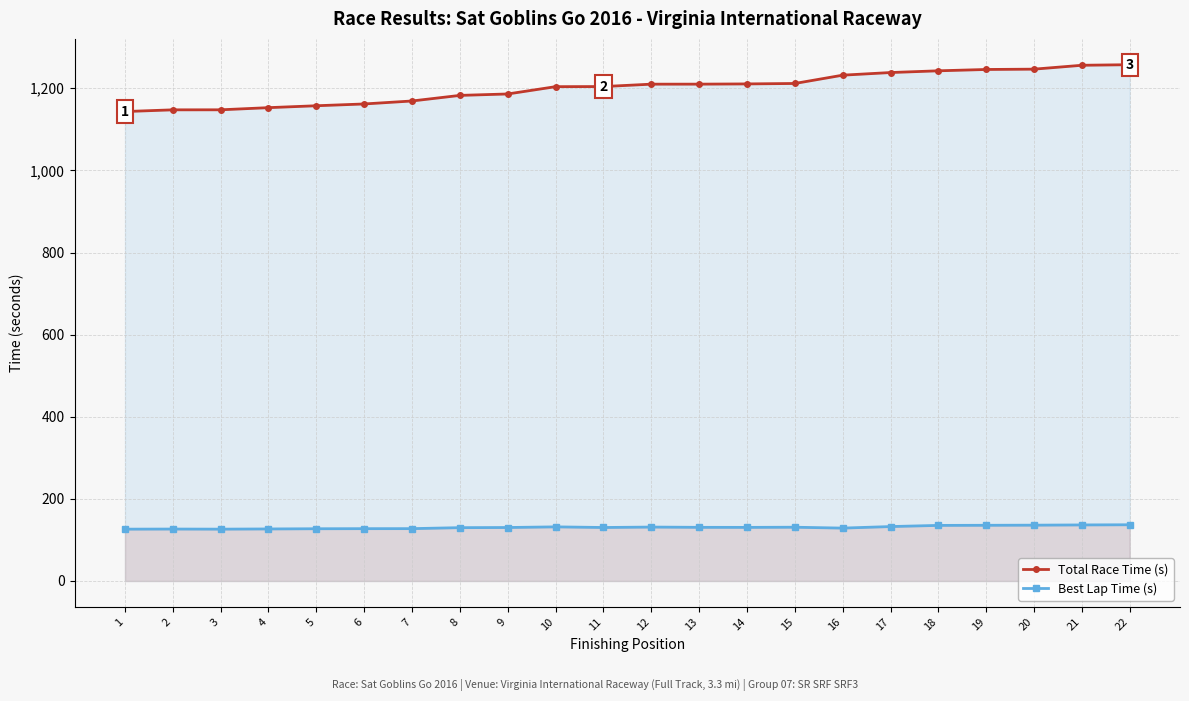

Which category has the highest value across all series?

22